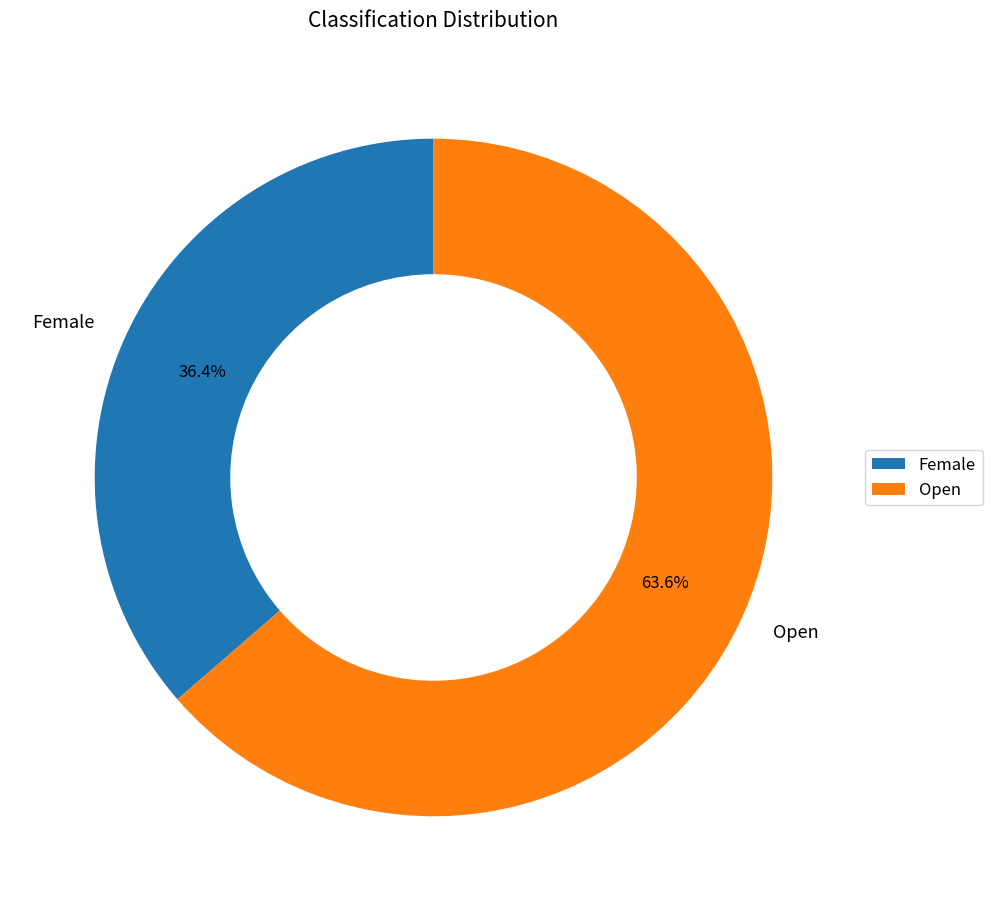

Between Open and Female, which is larger?

Open